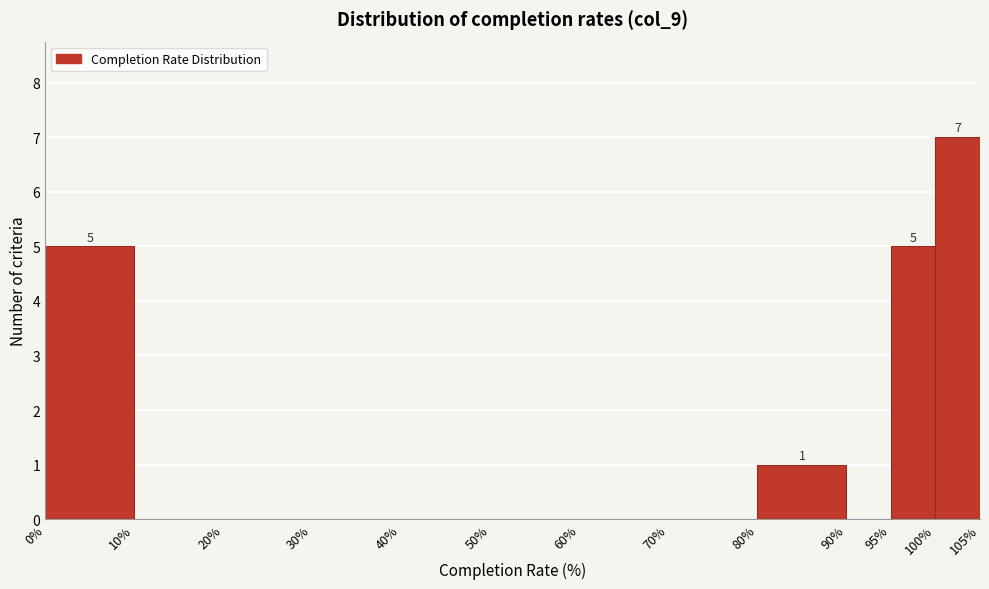

Which range on the x-axis has the tallest bar?

100% to 105%